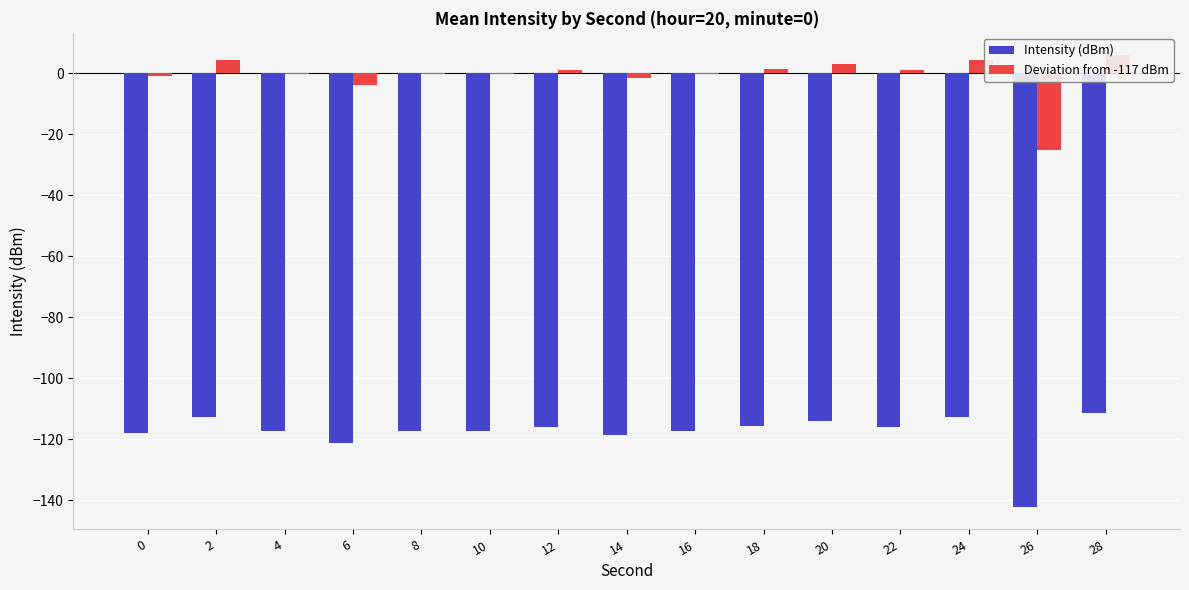

List the labels in order of Deviation from -117 dBm value, largest first.

28, 2, 24, 20, 18, 22, 12, 8, 4, 16, 10, 0, 14, 6, 26